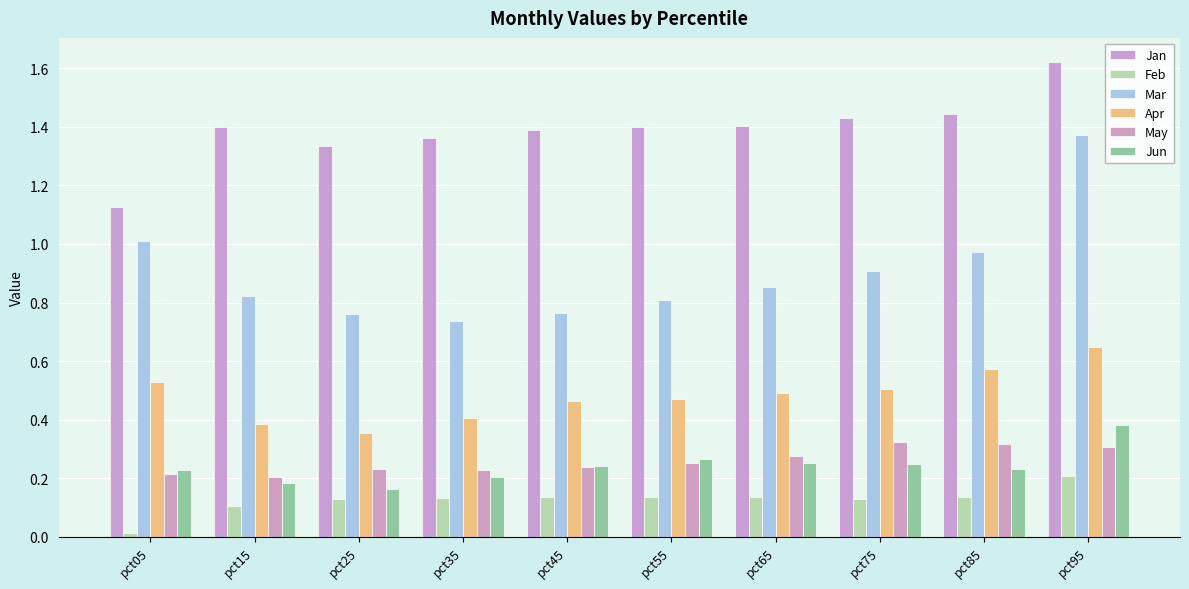

Rank the series at pct55 from lowest to highest value.

Feb, May, Jun, Apr, Mar, Jan